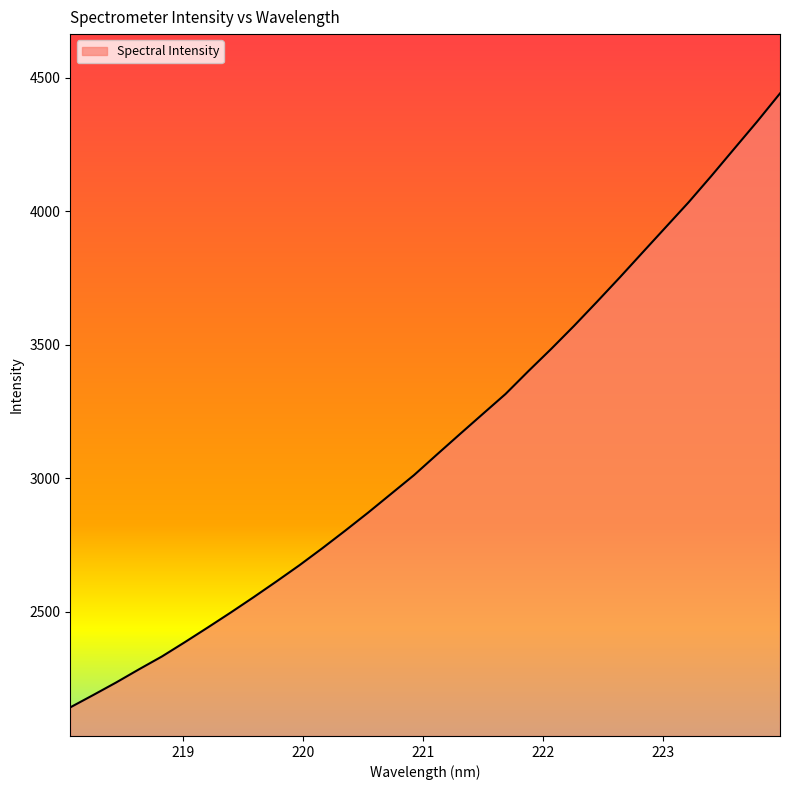

What is the smallest value displayed?

2142.5